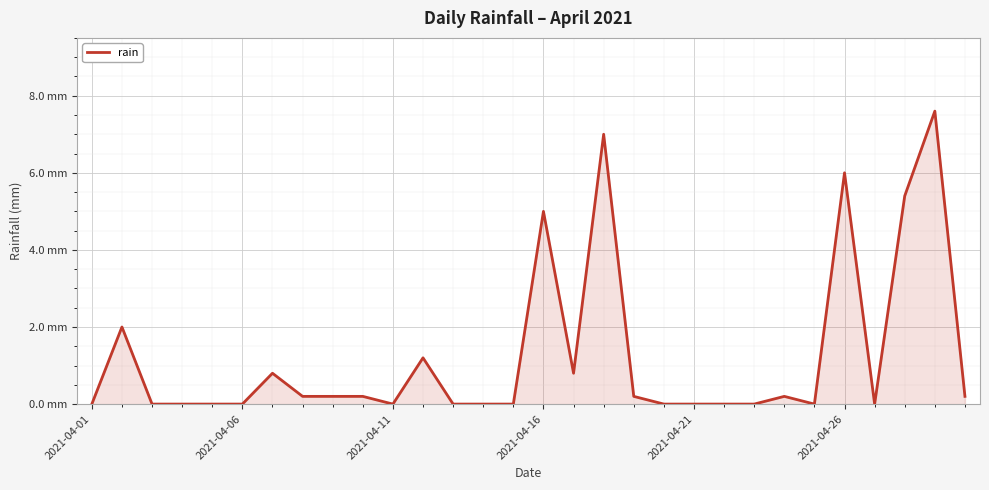

Reading right to left, transcribe all the data shown in this chart.

0.2	7.6	5.4	0.0	6.0	0.0	0.2	0.0	0.0	0.0	0.0	0.2	7.0	0.8	5.0	0.0	0.0	0.0	1.2	0.0	0.2	0.2	0.2	0.8	0.0	0.0	0.0	0.0	2.0	0.0